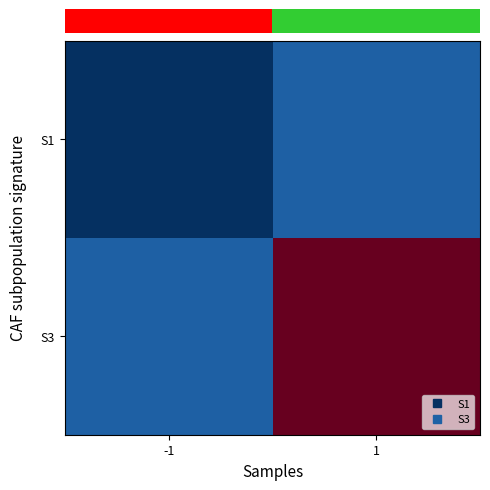

At how many categories does at least one series exceed 13?

1